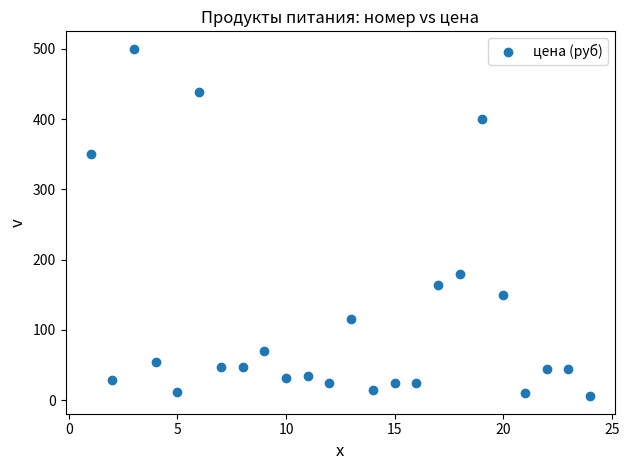

What is the range of X values (max minus min)?

23.0